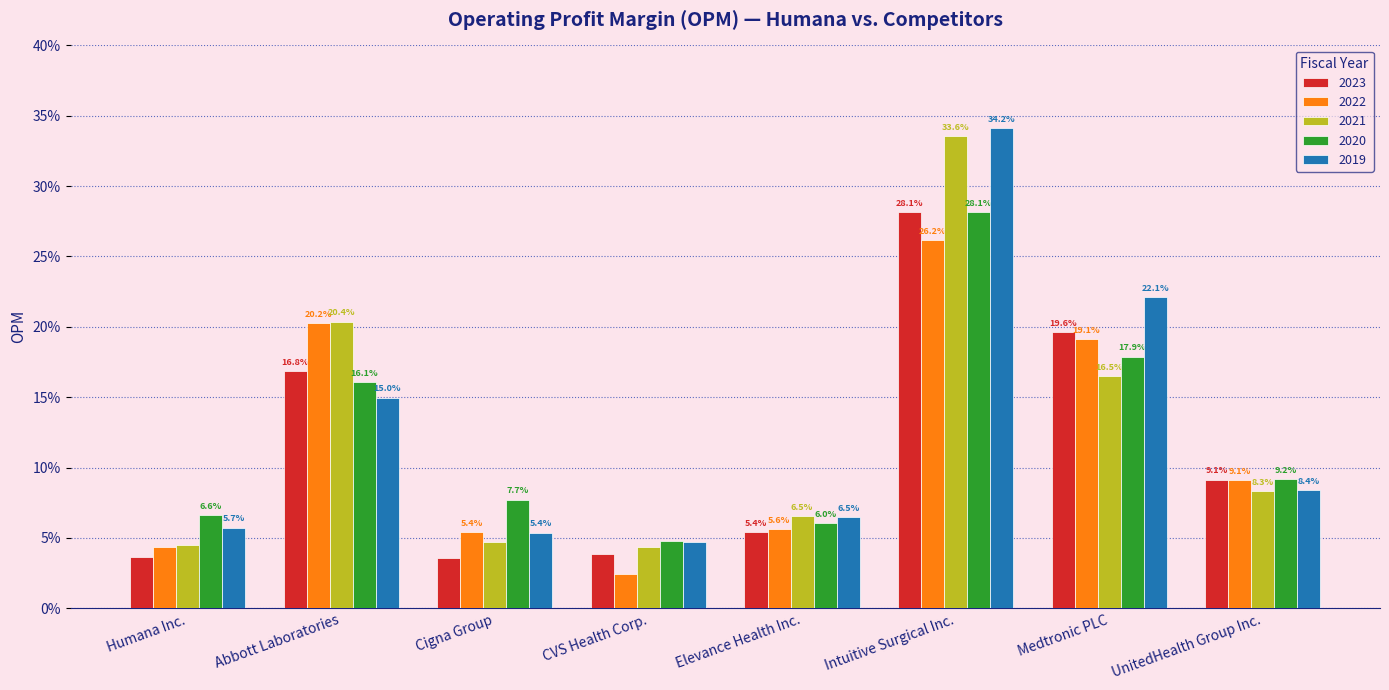

What are all the series names shown in the legend?

2023, 2022, 2021, 2020, 2019